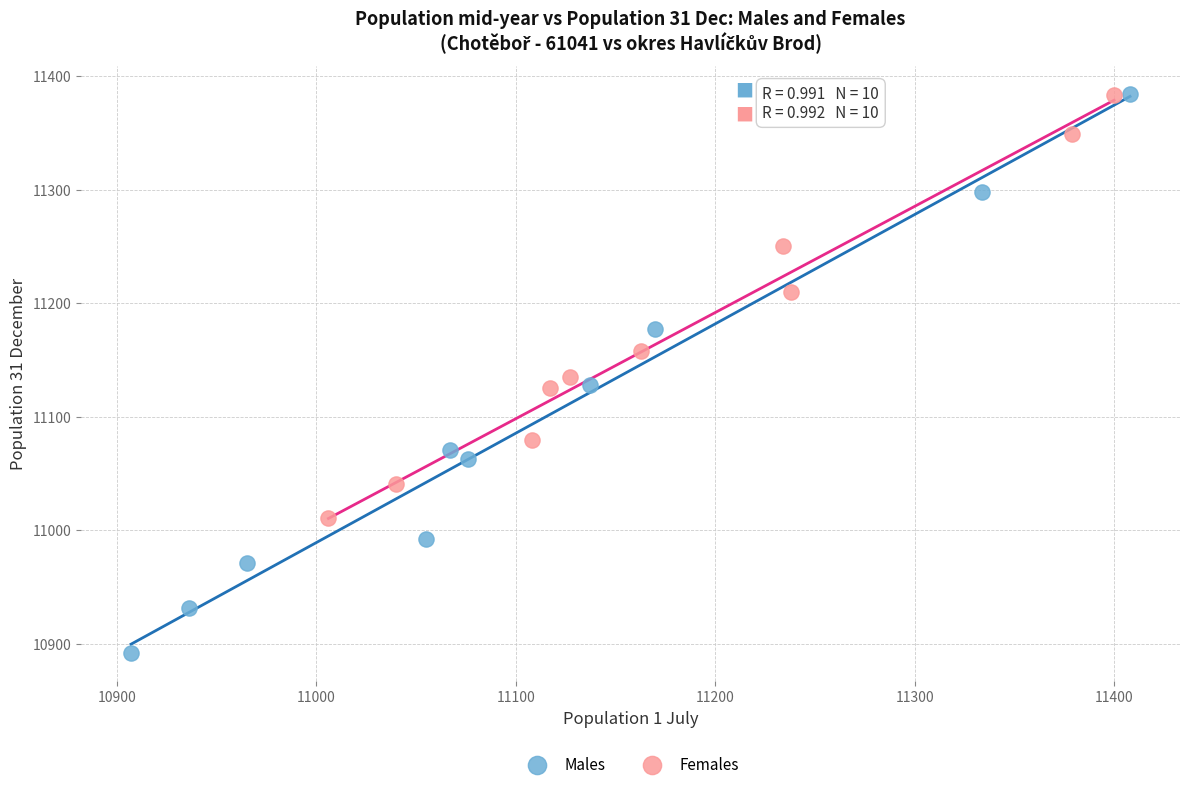

Which series contains the lowest Y value?

Males